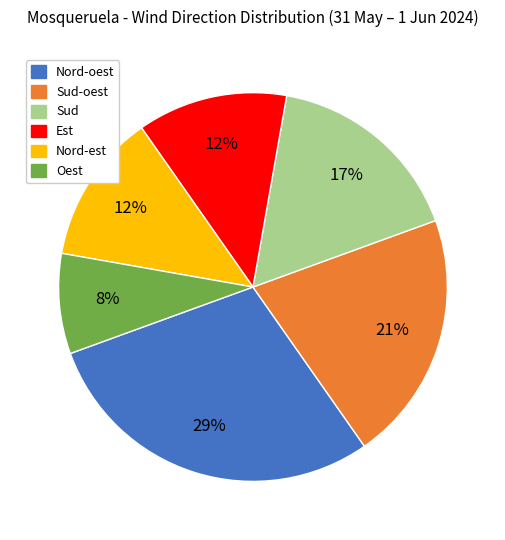

What percentage is the Sud slice, to the nearest percent?

17%